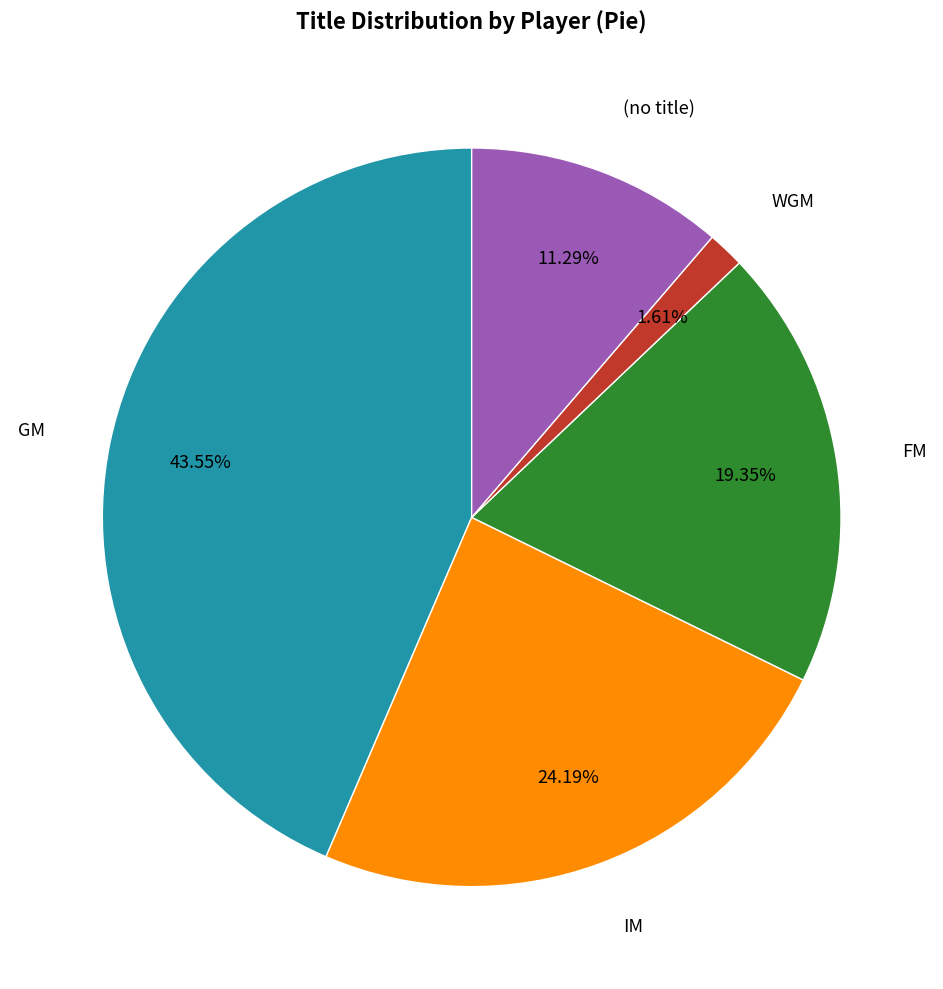

Combined, do GM and IM account for over 50%?

Yes